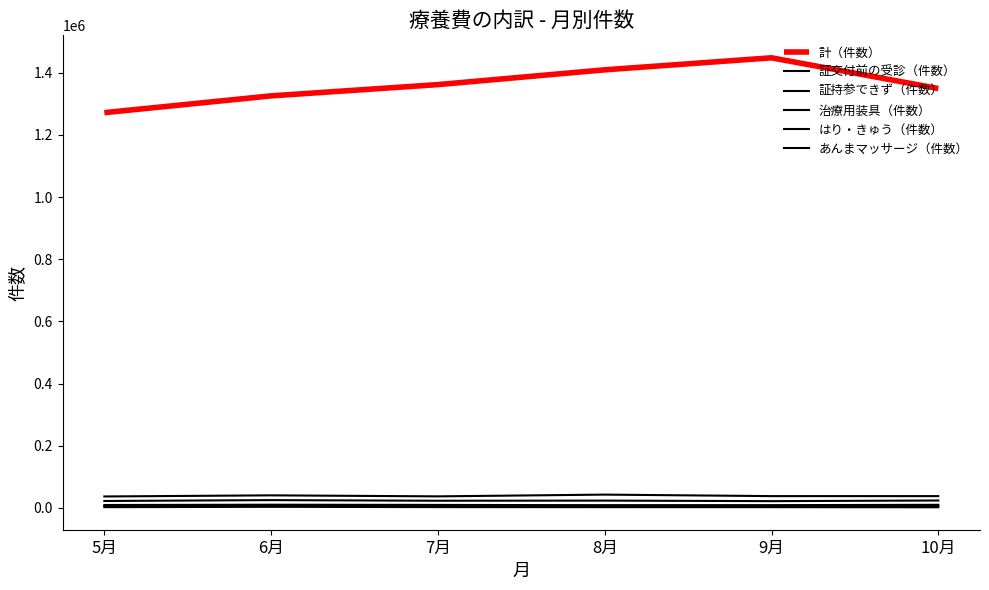

Which has a higher value, 10月 or 7月?

7月